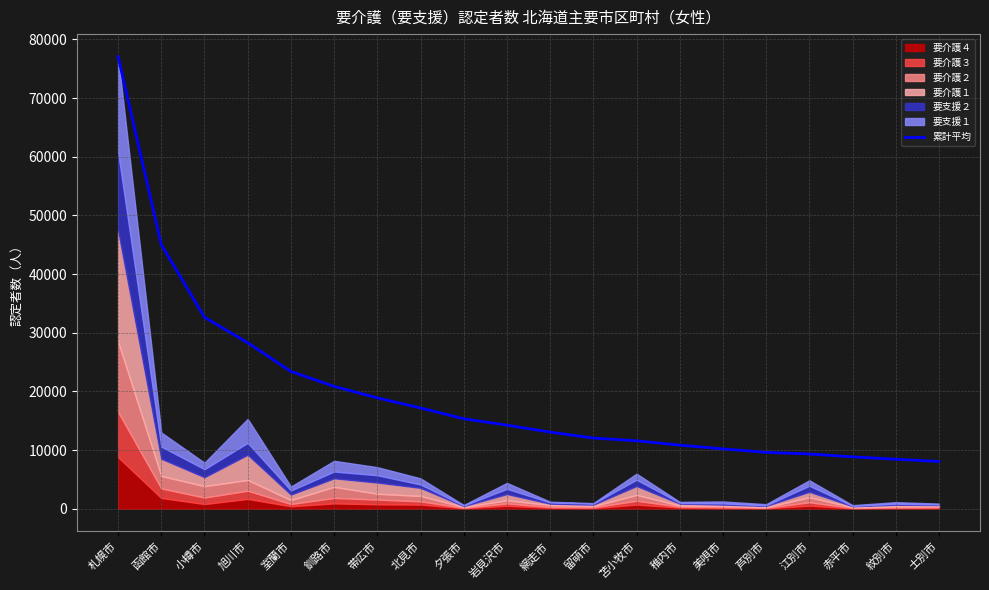

What is the value of the 14th point from the left?

10835.4